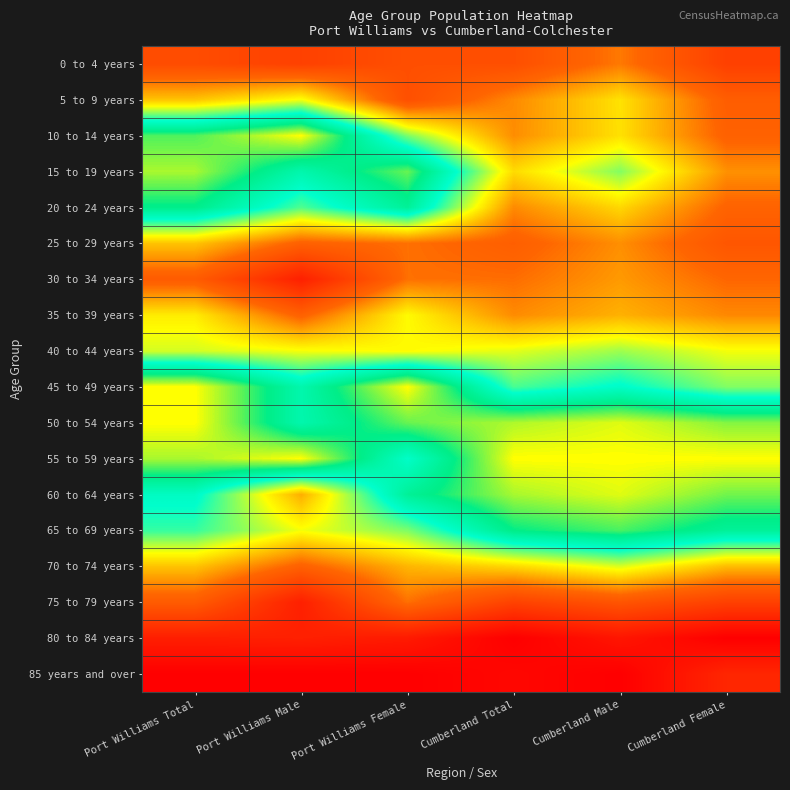

Count the number of categories in the chart.

6